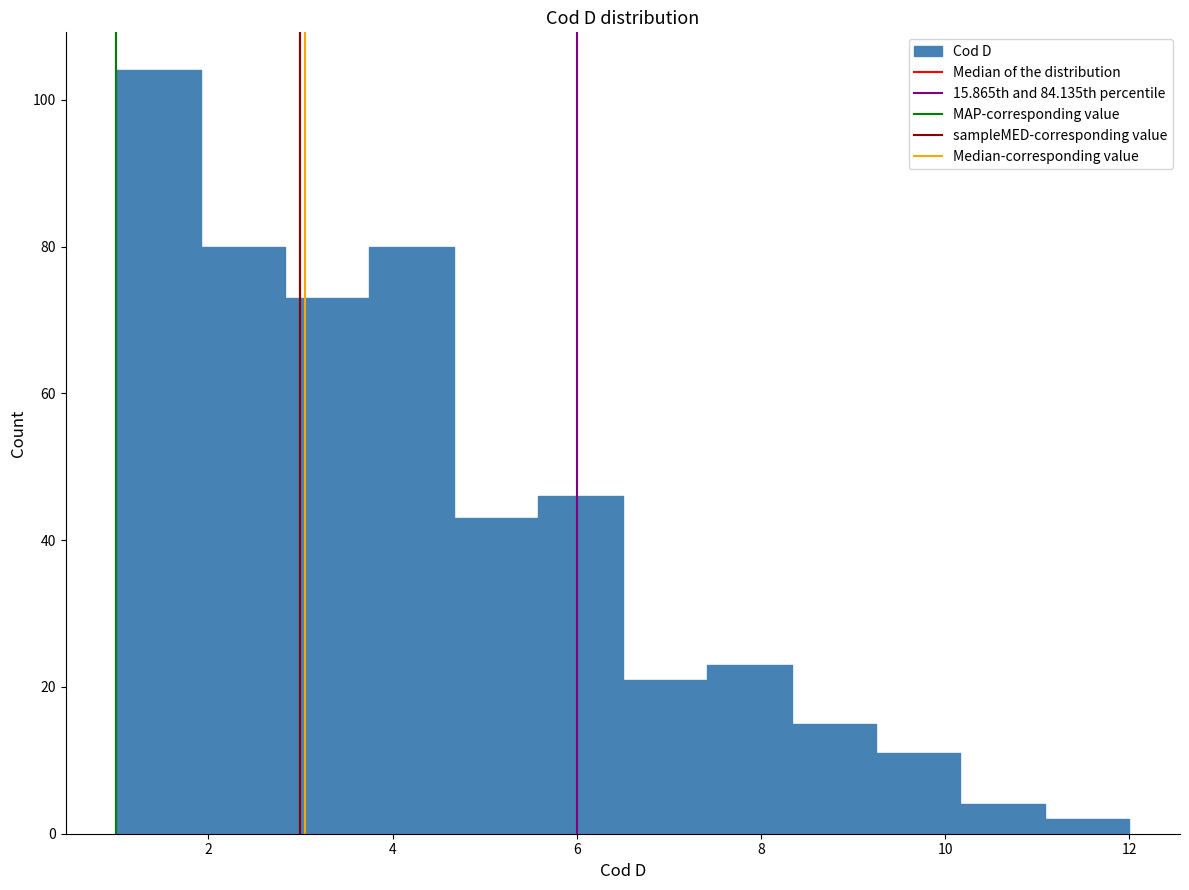

Which range on the x-axis has the tallest bar?

1.0 to 2.0